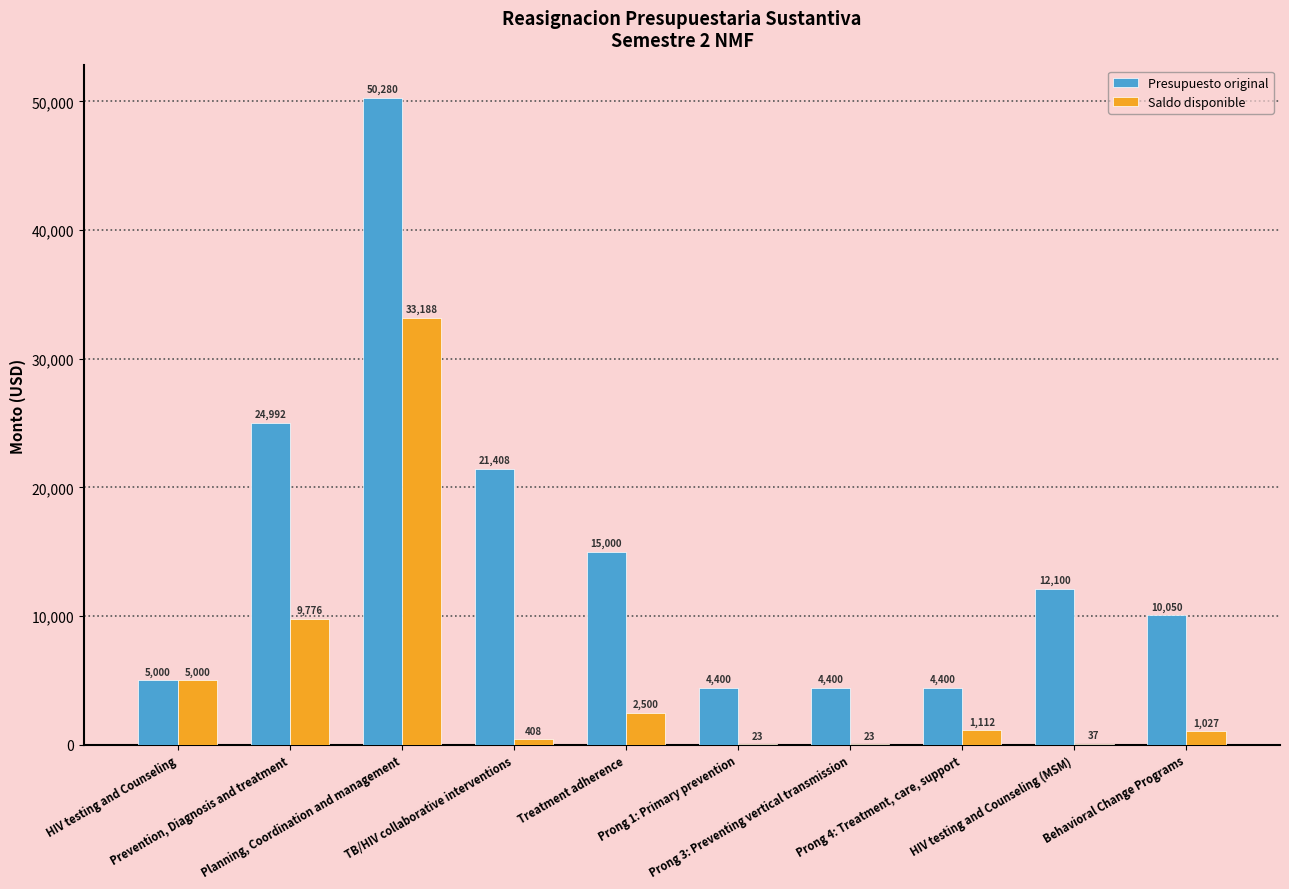

At which category is the sum across all series the highest?

Planning, Coordination and management